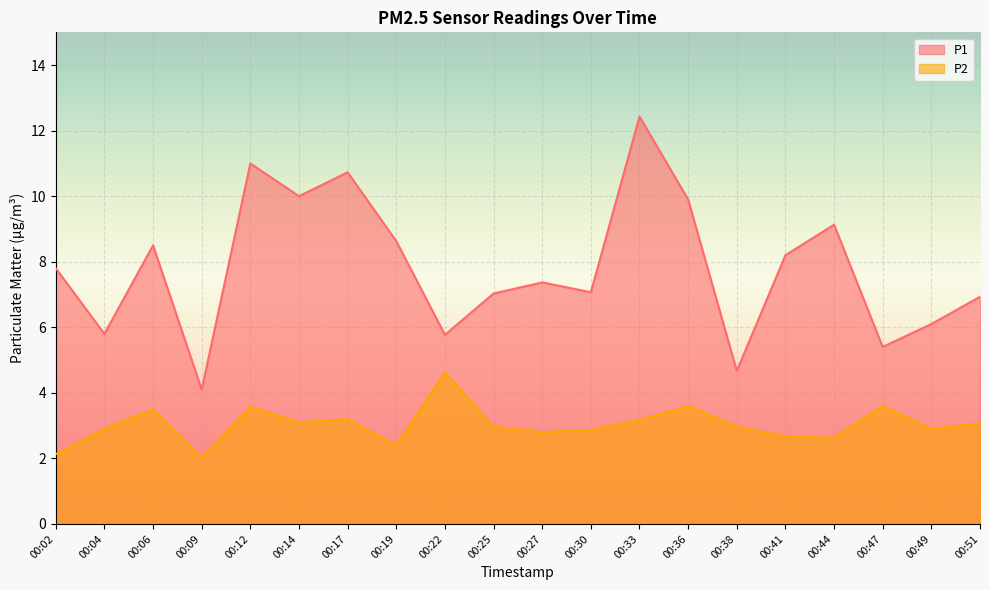

True or false: P2 has a value of 1.0 at 00:02.

False